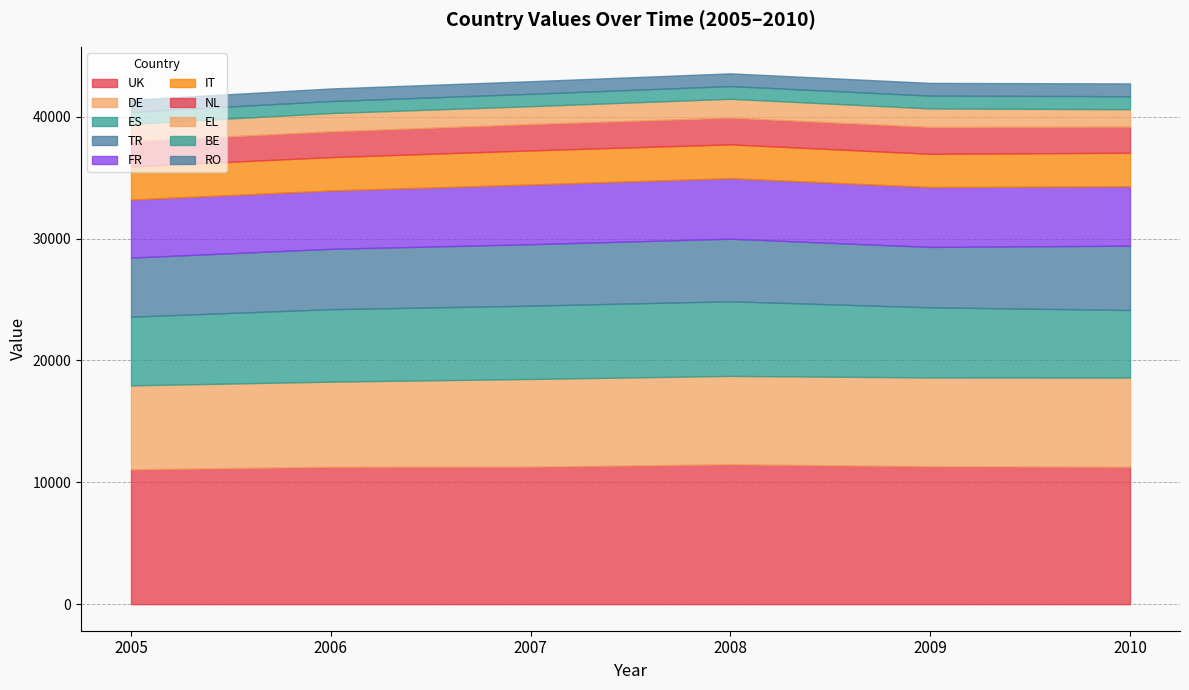

What is the total value across all series at 2008?

43553.2